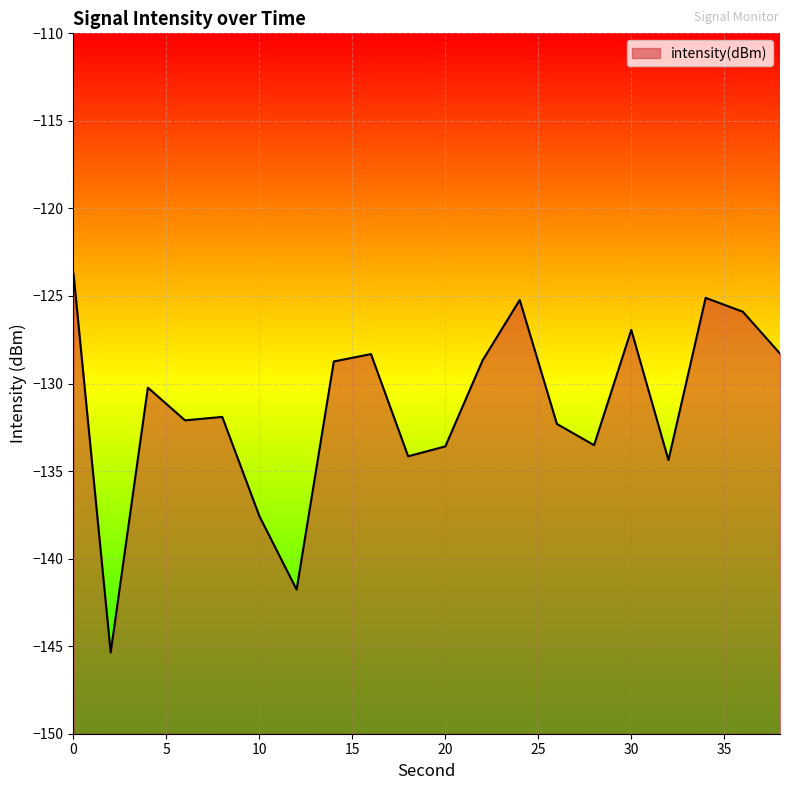

What is the value of the 5th point from the left?

-131.9